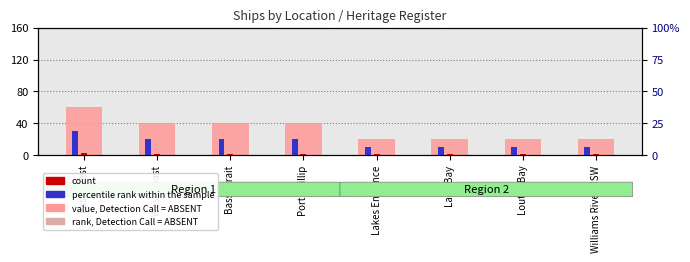

Is it true that count equals 1 at Bass Strait?

False